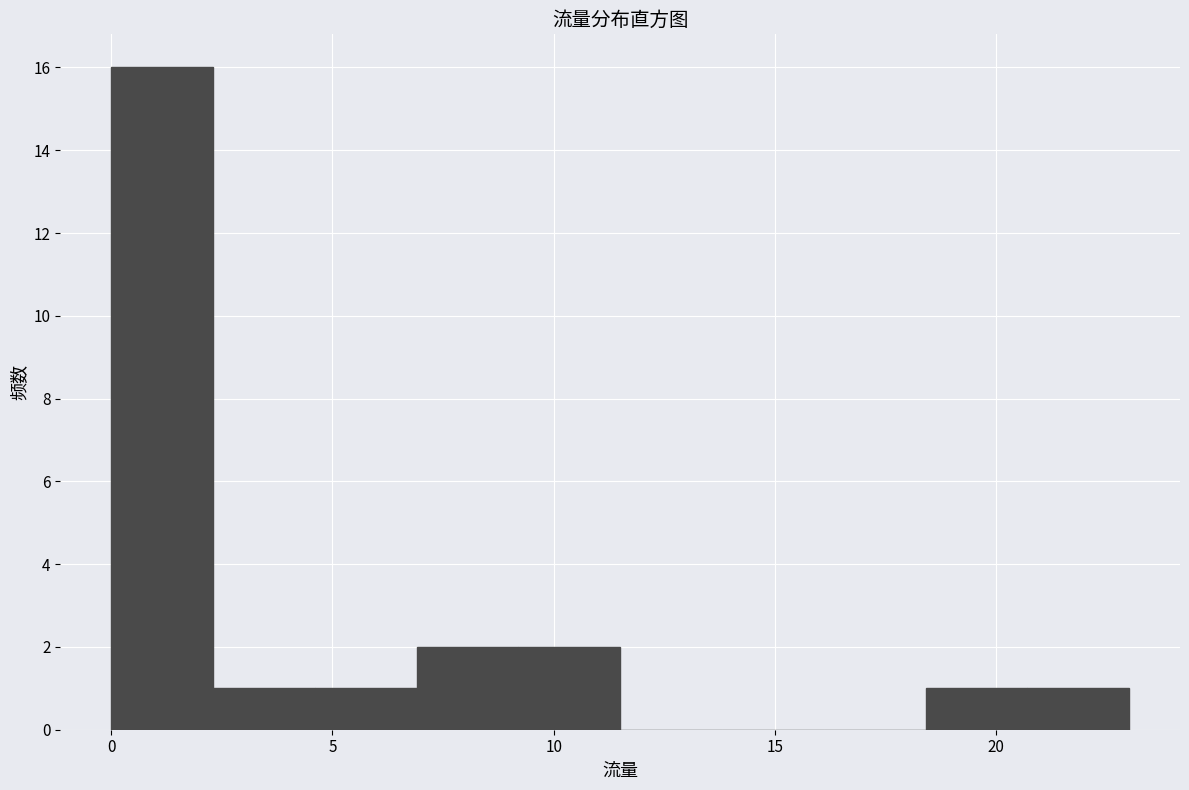

Reading left to right, list every bar in this chart as the range it spans on the x-axis followed by its height. Neither the bar edges nor the heights are printed on the chart, so give them approximately, as read against the axes.

0.0 to 2.3: 16
2.3 to 4.6: 1
4.6 to 6.9: 1
6.9 to 9.2: 2
9.2 to 11.5: 2
11.5 to 13.8: 0
13.8 to 16.1: 0
16.1 to 18.4: 0
18.4 to 20.7: 1
20.7 to 23.0: 1